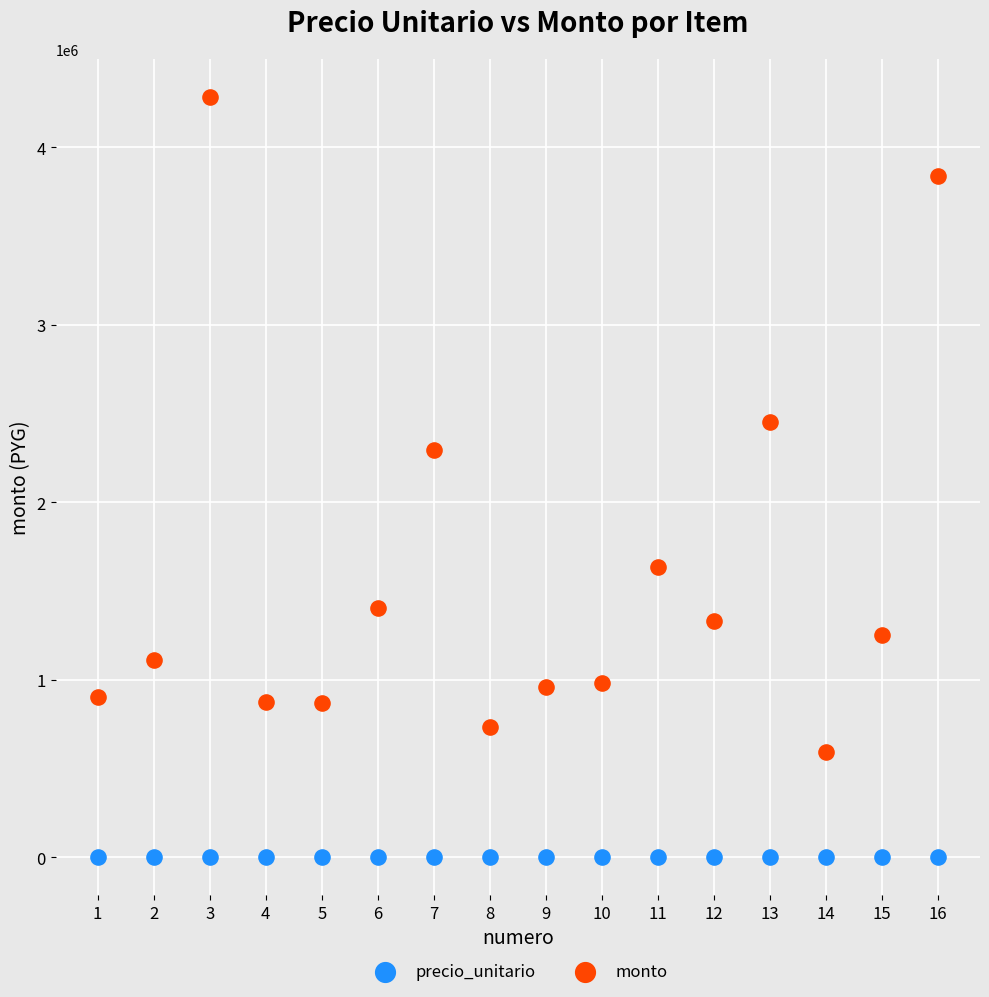

Which series has the largest Y range (max minus min)?

monto